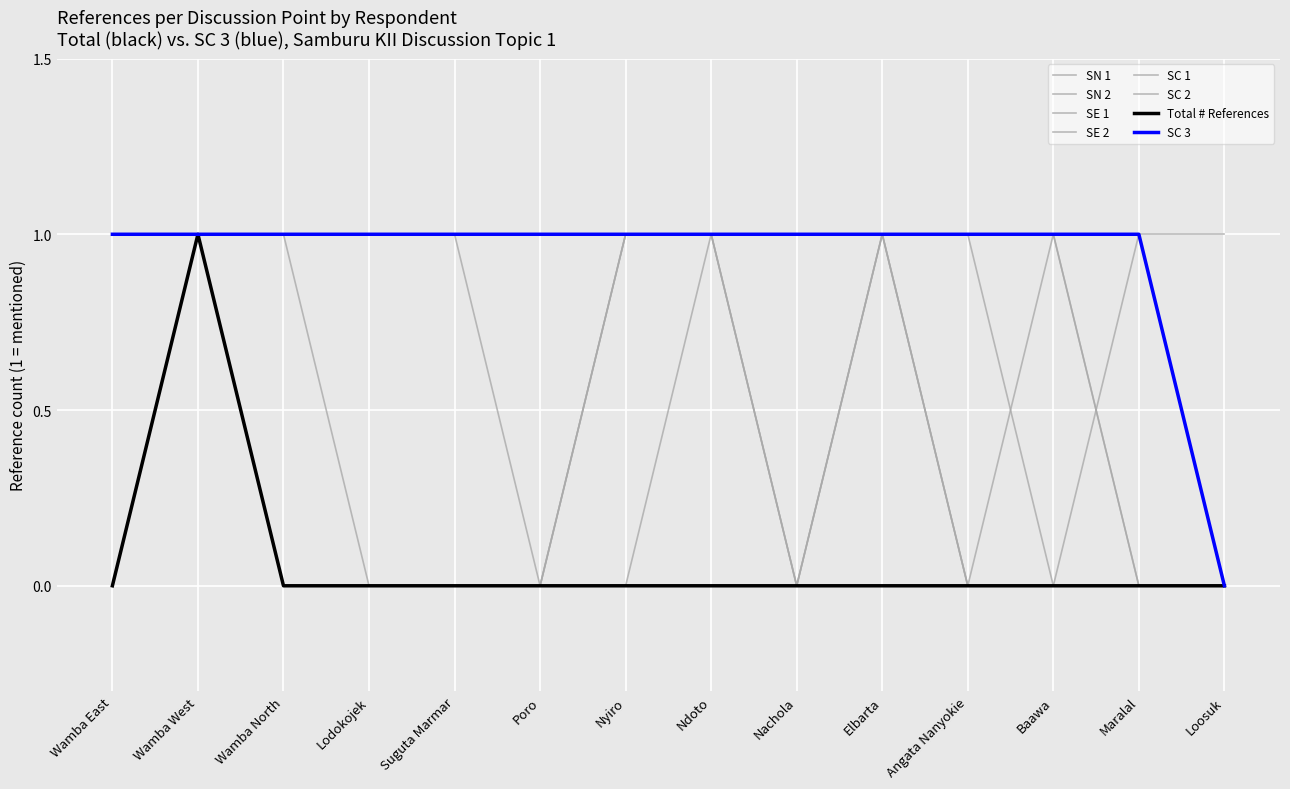

At which category is the sum across all series the highest?

Wamba East